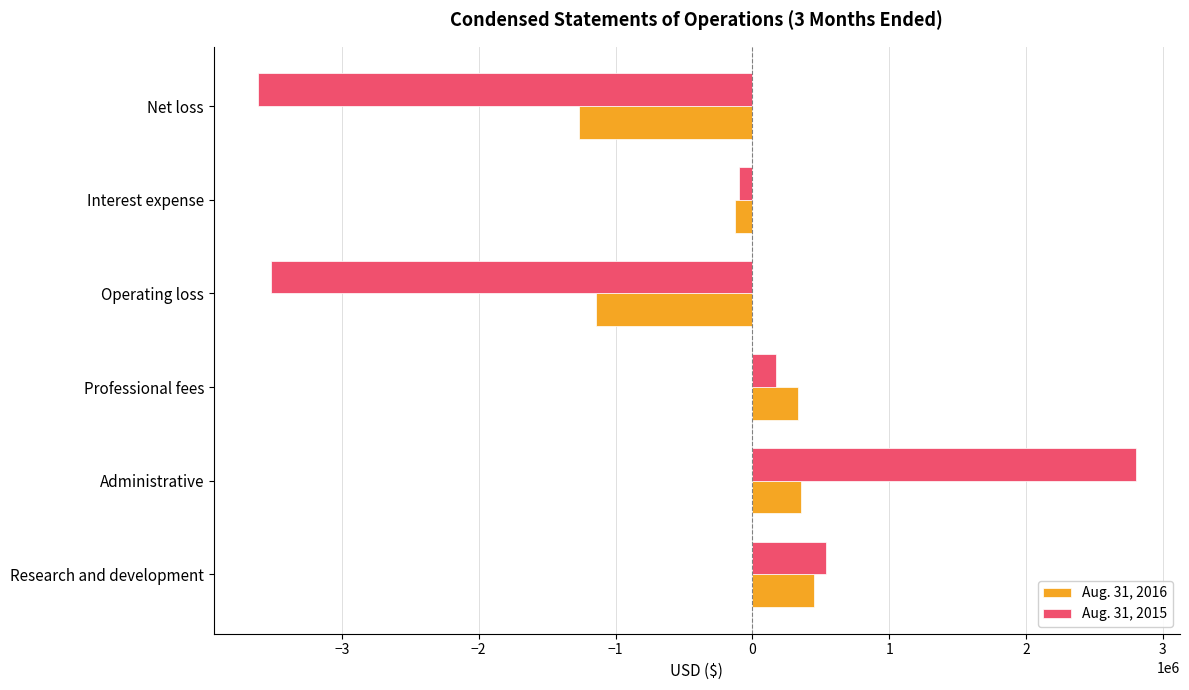

The Aug. 31, 2016 series shows 331907 at Professional fees. True or false?

True